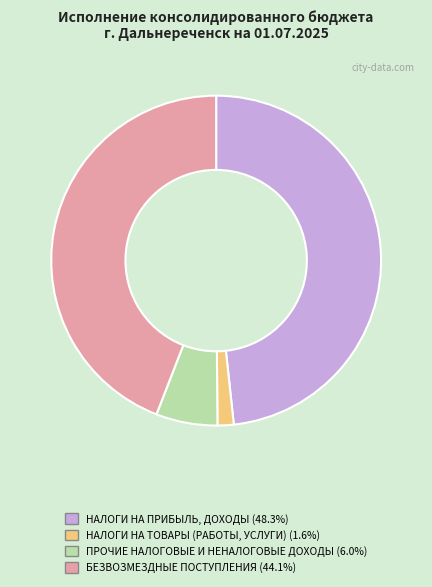

Does any single category account for the majority?

No